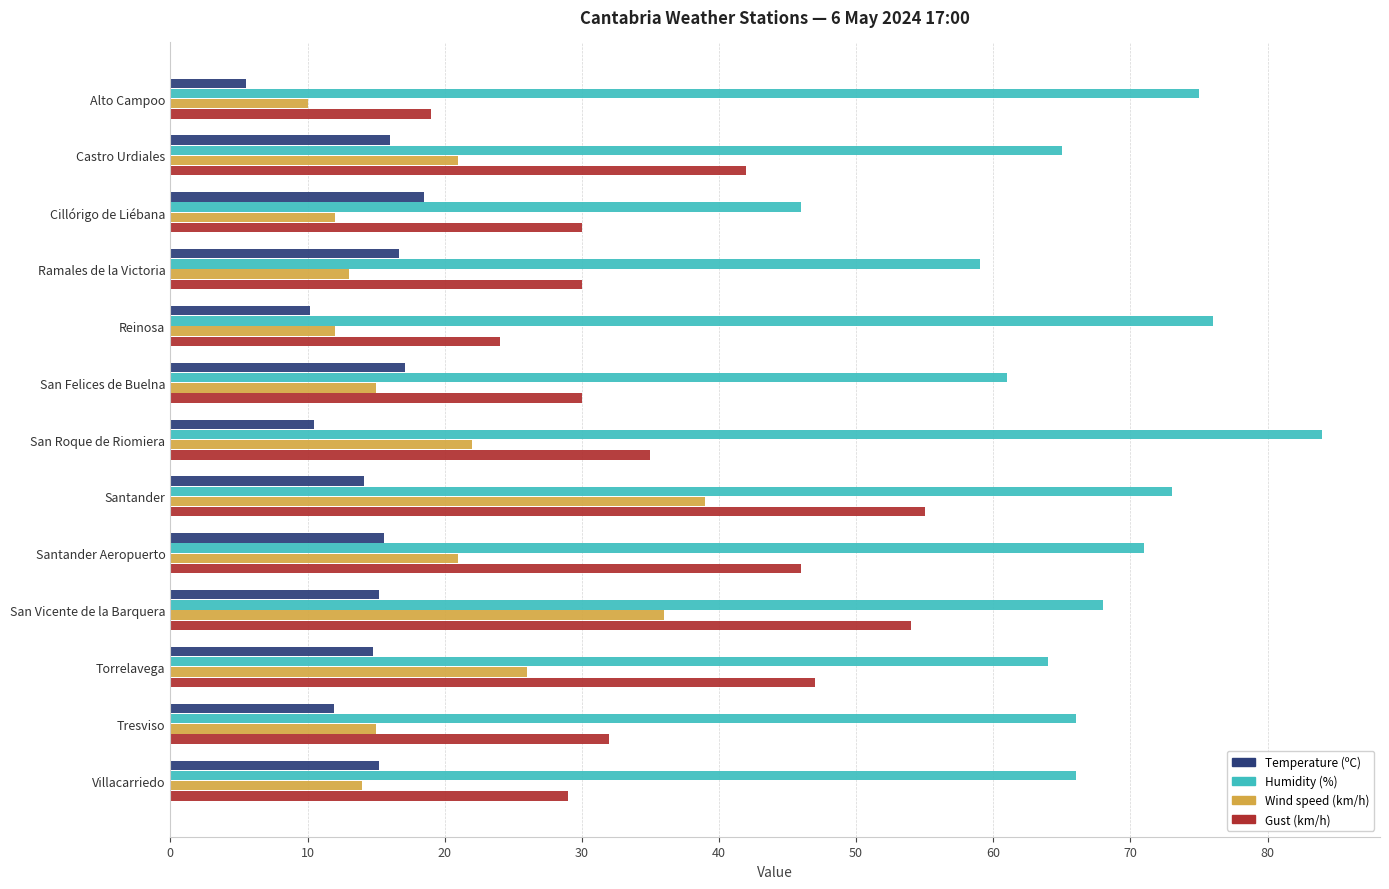

At how many categories does at least one series exceed 29?

13